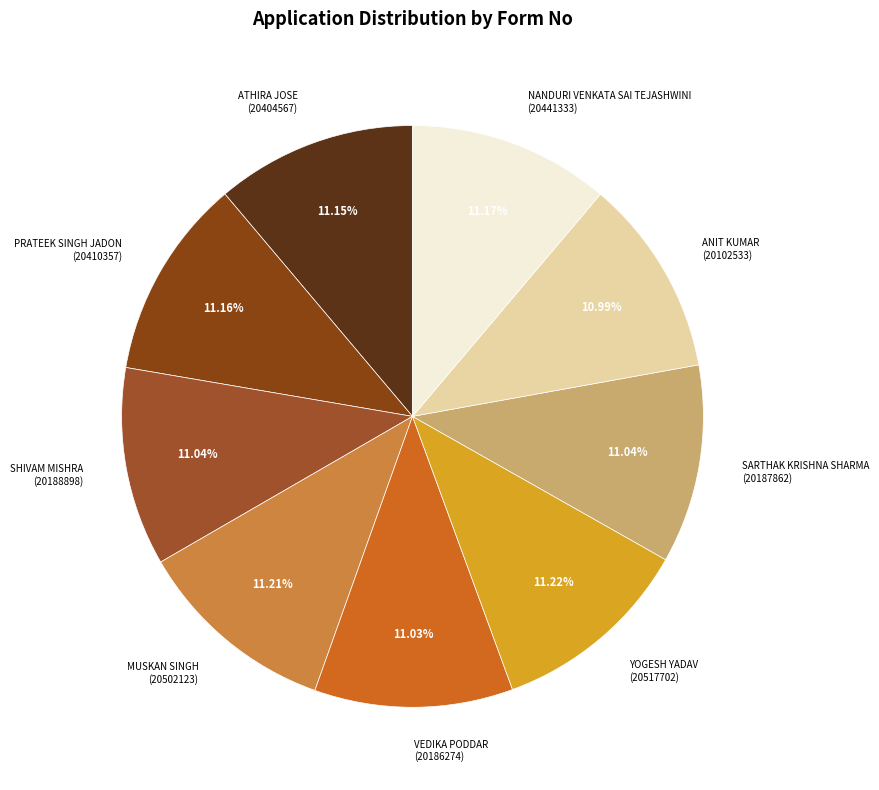

Is there a majority slice in this chart?

No